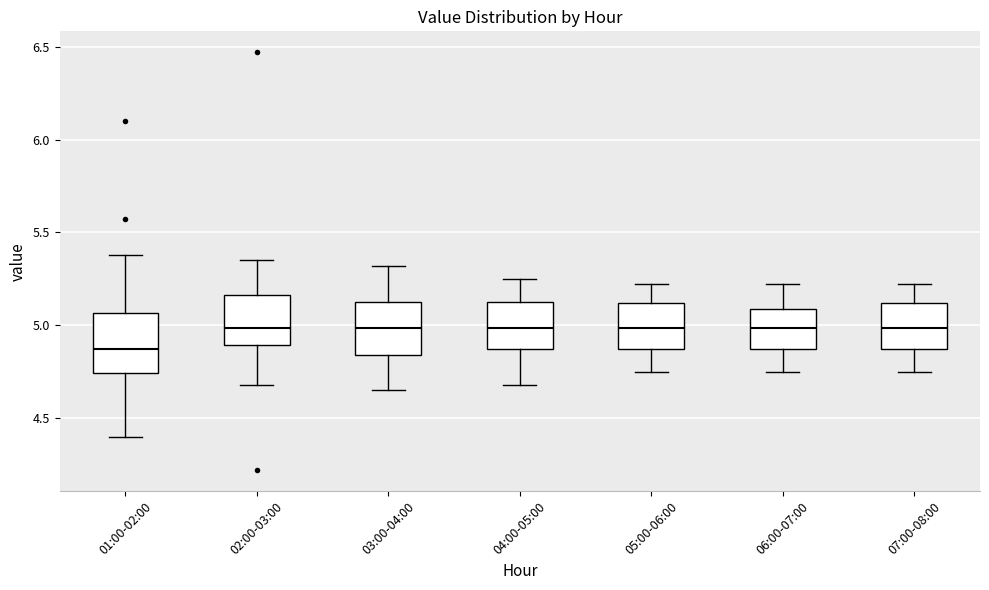

Reading left to right, read every box against the y-axis: the position of its median line, the range the box covers, and the ends of its whiskers. The values are not printed on the chart, so give them approximately, as read against the axis.

01:00-02:00: median 4.90, box 4.75 to 5.05, whiskers 4.40 to 5.40
02:00-03:00: median 5.00, box 4.90 to 5.15, whiskers 4.70 to 5.35
03:00-04:00: median 5.00, box 4.85 to 5.15, whiskers 4.65 to 5.30
04:00-05:00: median 5.00, box 4.85 to 5.15, whiskers 4.70 to 5.25
05:00-06:00: median 5.00, box 4.85 to 5.10, whiskers 4.75 to 5.20
06:00-07:00: median 5.00, box 4.85 to 5.10, whiskers 4.75 to 5.20
07:00-08:00: median 5.00, box 4.85 to 5.10, whiskers 4.75 to 5.20